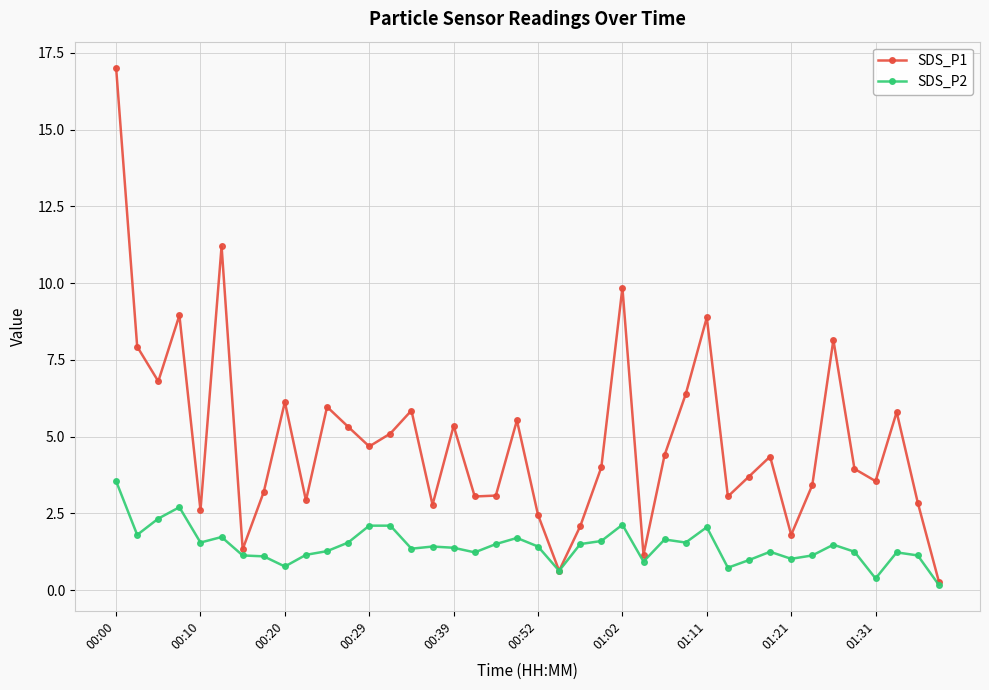

Which series has the largest total across all categories?

SDS_P1